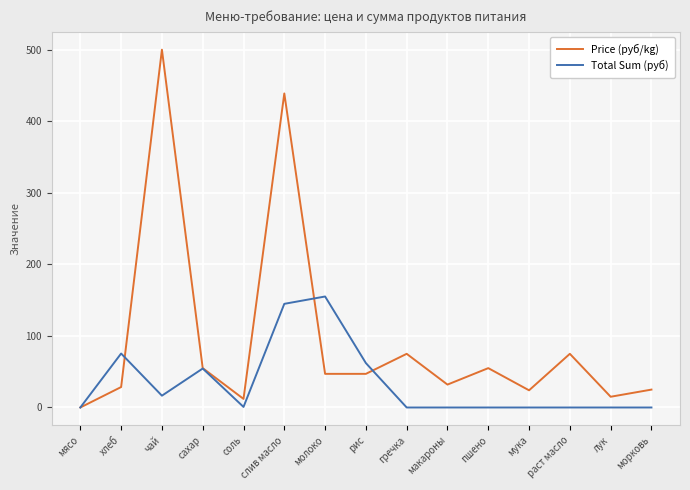

What is the label of the 7th point from the left?

молоко